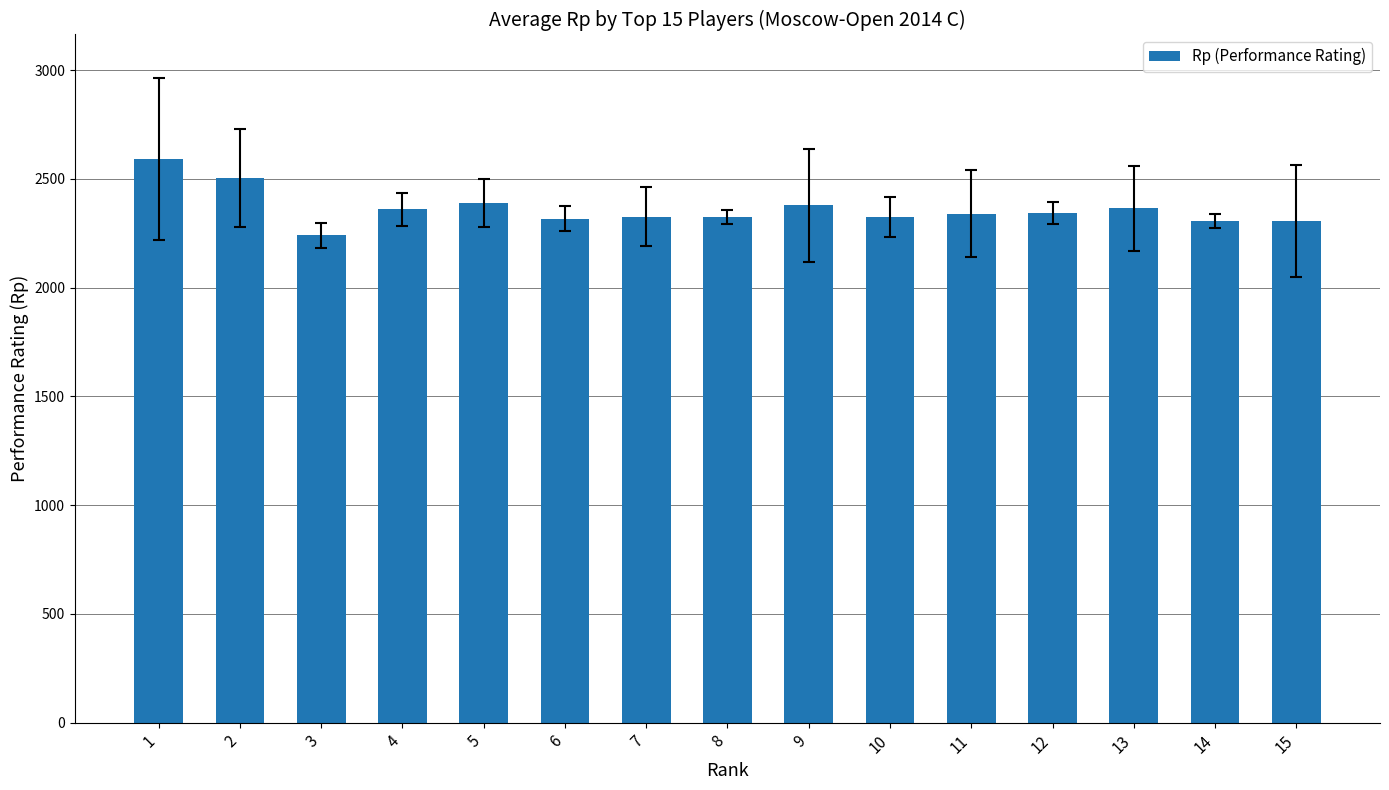

What is the value of the 8th bar from the left?

2326